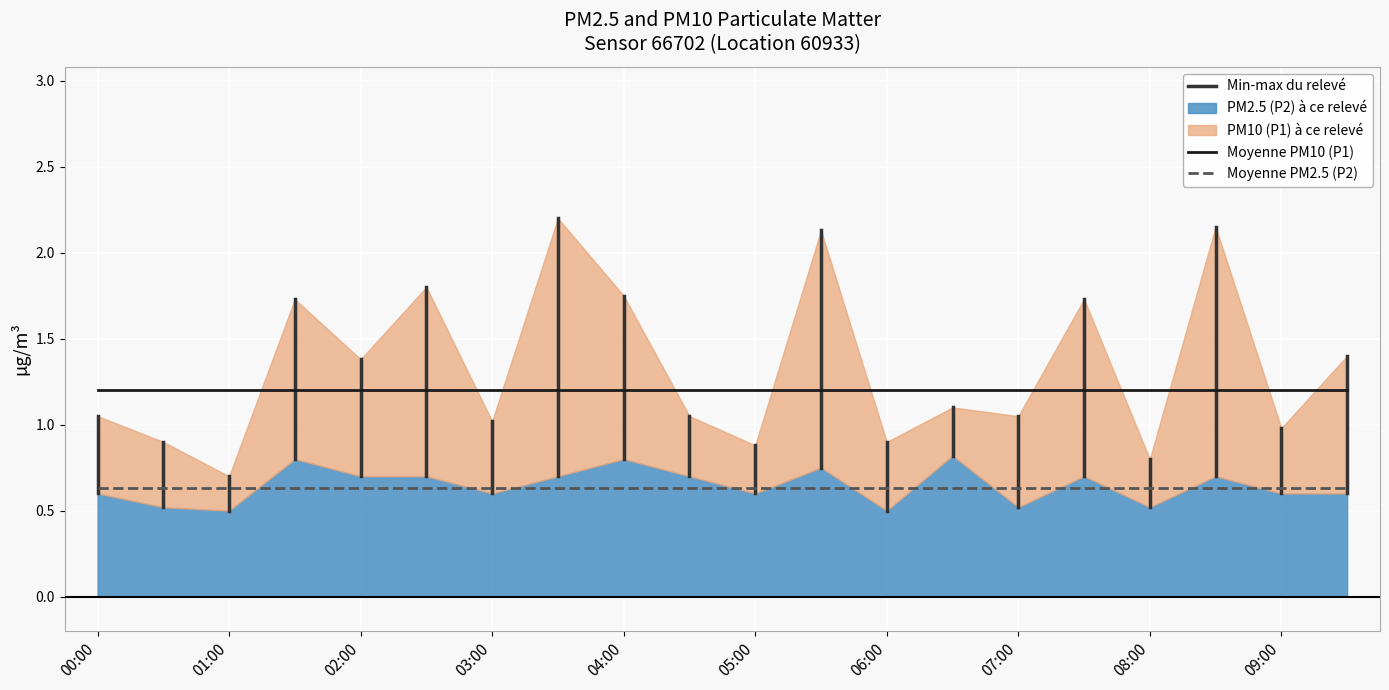

Which series has the largest total across all categories?

P1